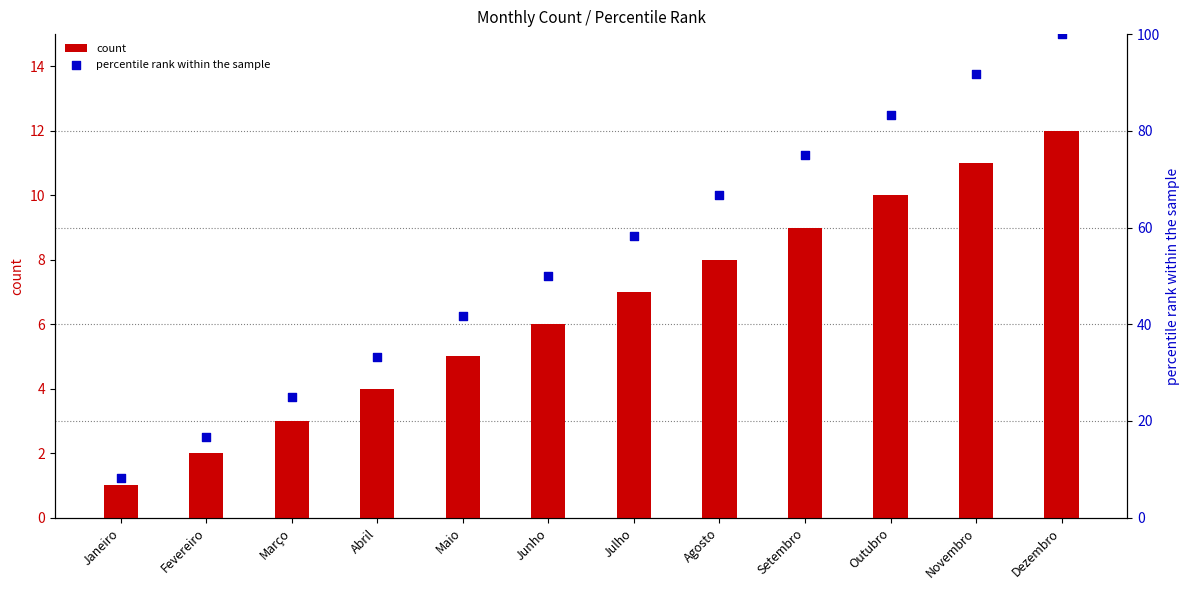

Which series reaches the minimum Y coordinate?

count